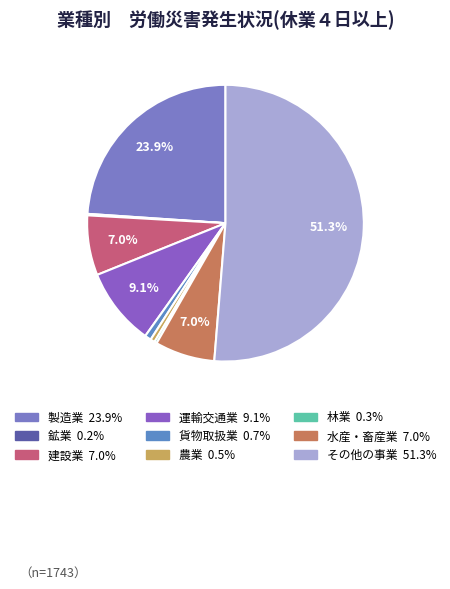

Which slice is the smallest?

鉱業